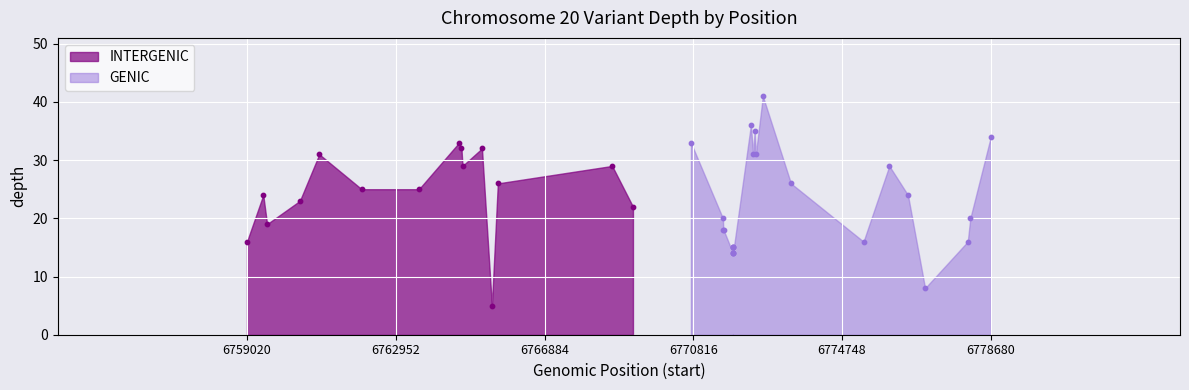

What is the change in value from 6771618 to 6771864?

-3